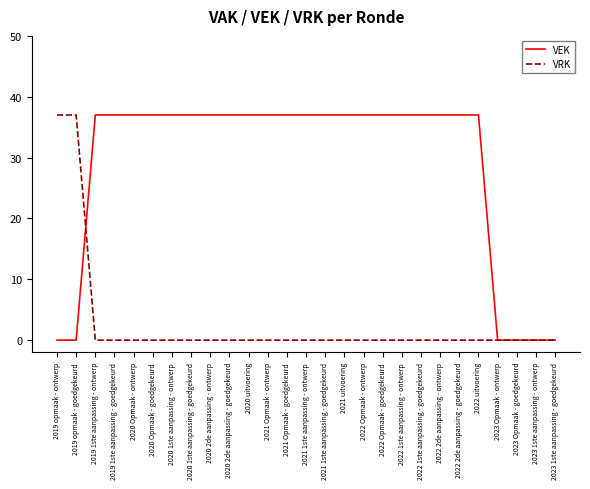

What are all the series names shown in the legend?

VEK, VRK